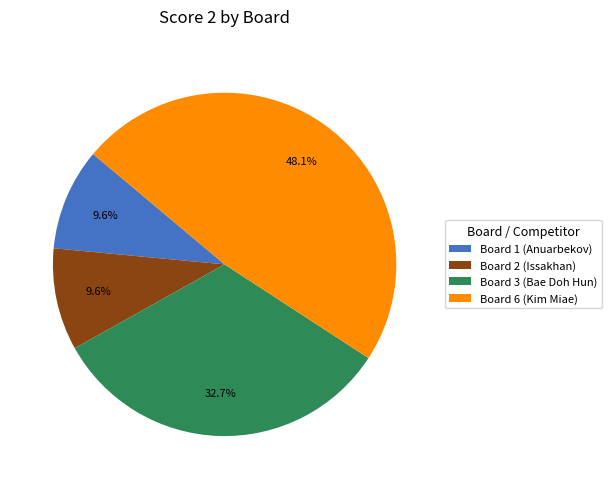

Is Board 1 (Anuarbekov) the majority of the pie?

No